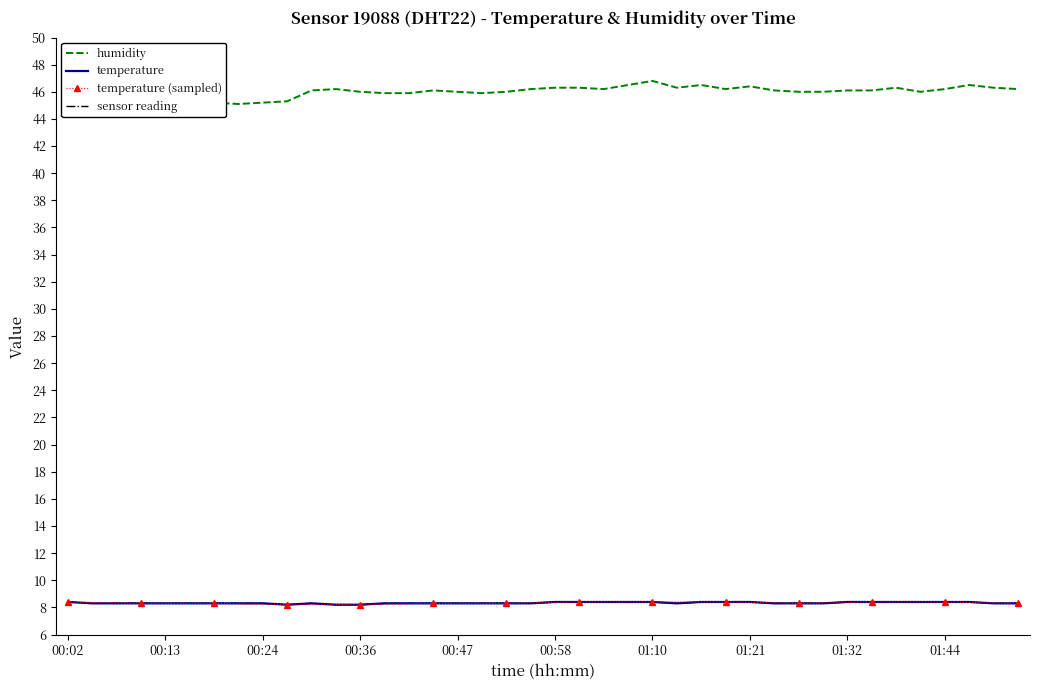

How many interior local peaks does the temperature series have?

1